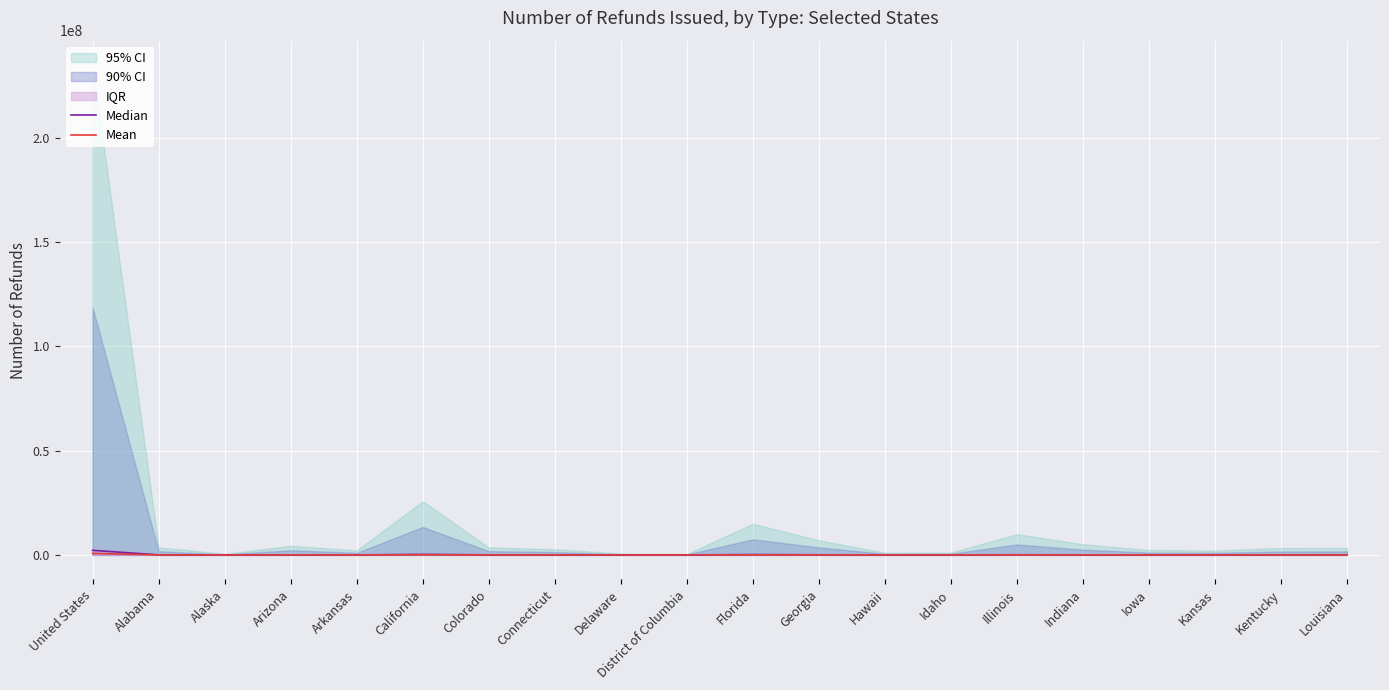

Where does the Mean series first go above 10297?

United States